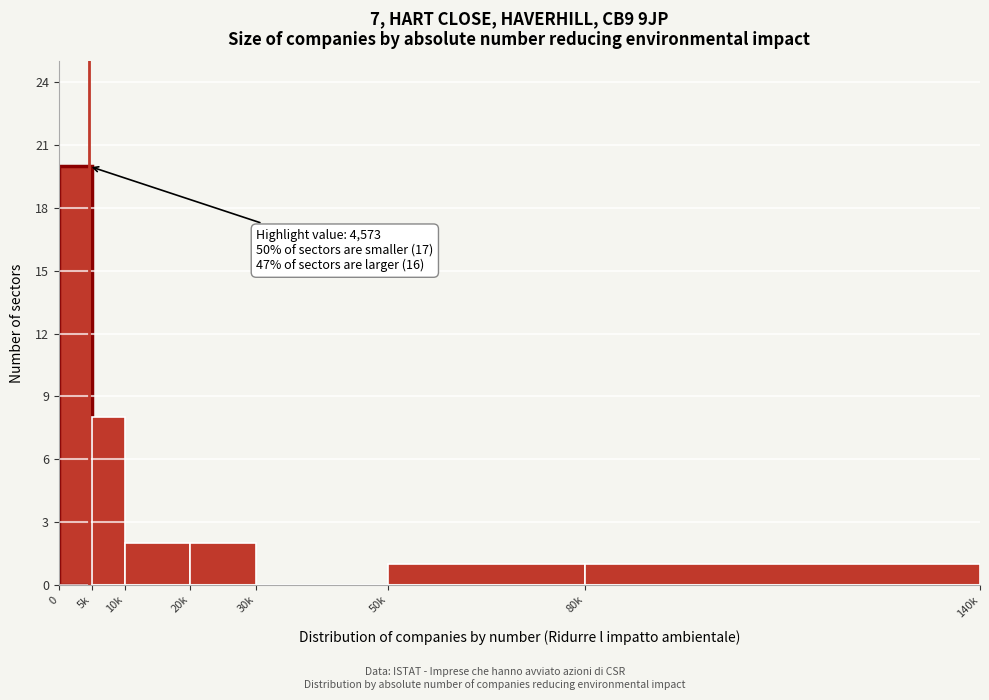

Reading left to right, transcribe all the data shown in this chart.

0=20	5k=8	10k=2	20k=2	30k=0	50k=1	80k=1